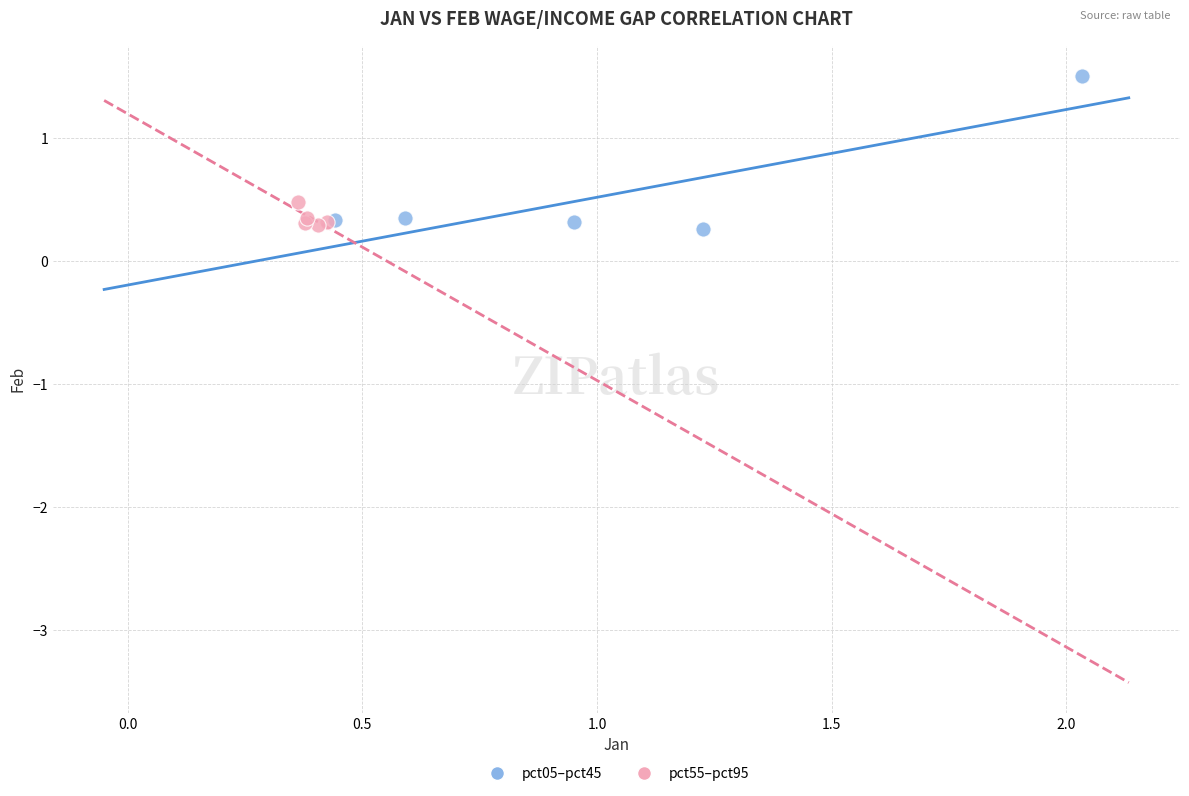

Which series has the widest spread of Y values?

pct05–pct45